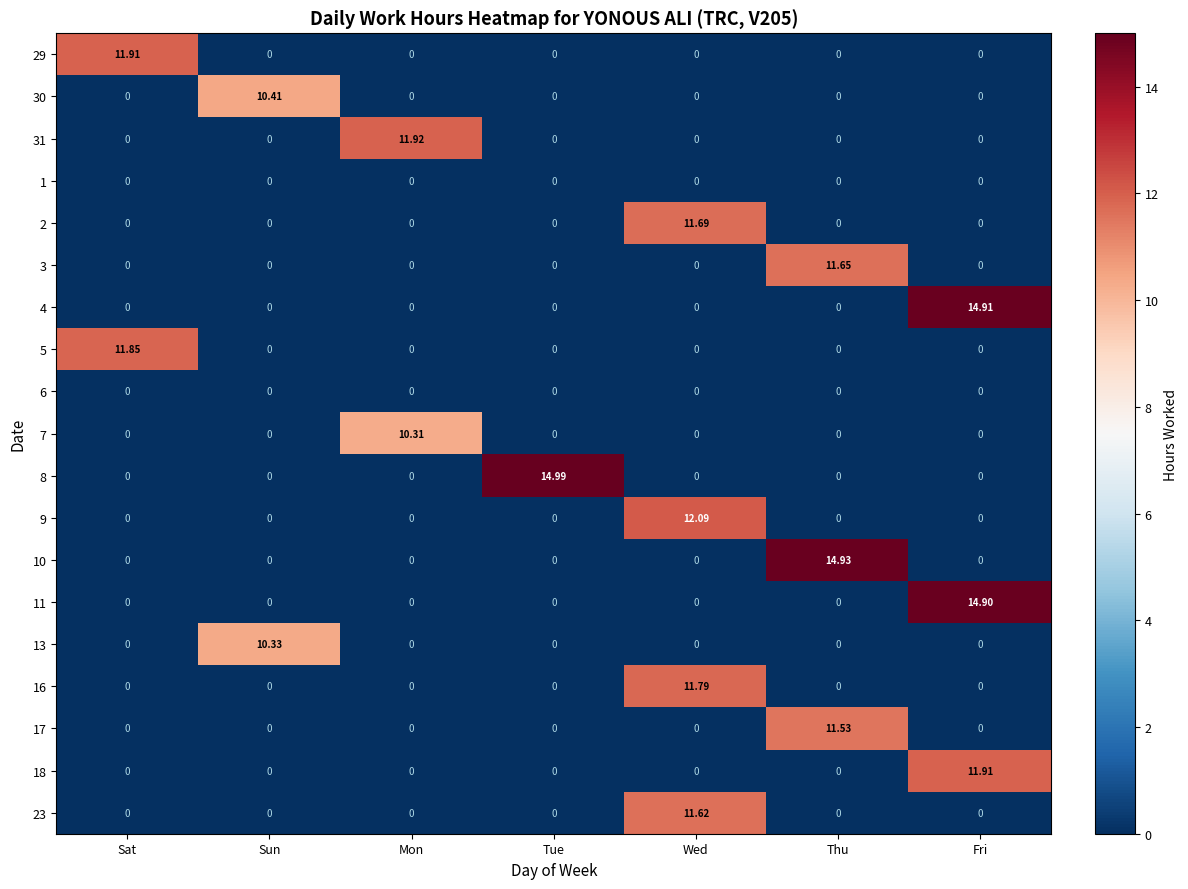

At which category is the sum across all series the highest?

Wed